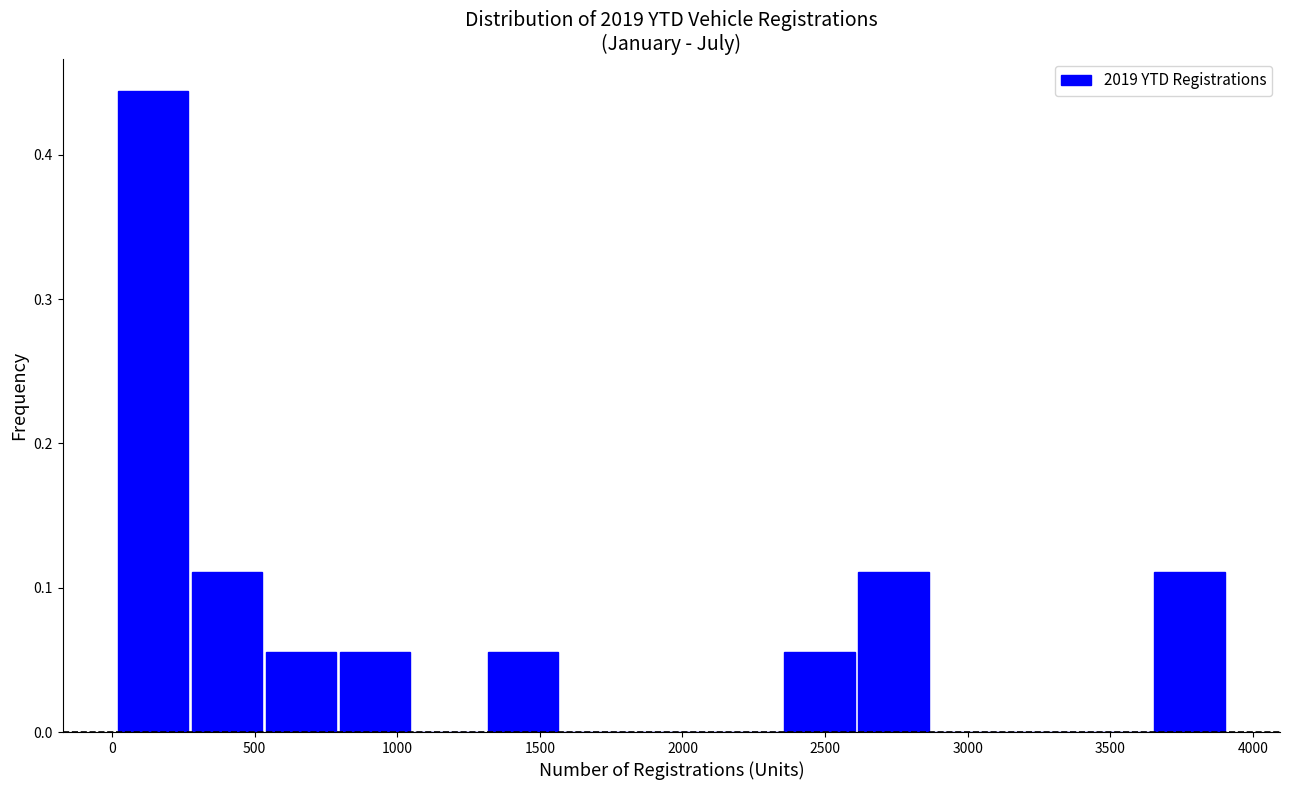

Reading left to right, transcribe this chart: for each bar, give the range it covers on the x-axis and its height. Neither the bar edges nor the heights are printed on the chart, so give them approximately, as read against the axes.

0 to 250: 0.44
250 to 550: 0.11
550 to 800: 0.06
800 to 1050: 0.06
1050 to 1300: 0
1300 to 1550: 0.06
1550 to 1850: 0
1850 to 2100: 0
2100 to 2350: 0
2350 to 2600: 0.06
2600 to 2850: 0.11
2850 to 3150: 0
3150 to 3400: 0
3400 to 3650: 0
3650 to 3900: 0.11